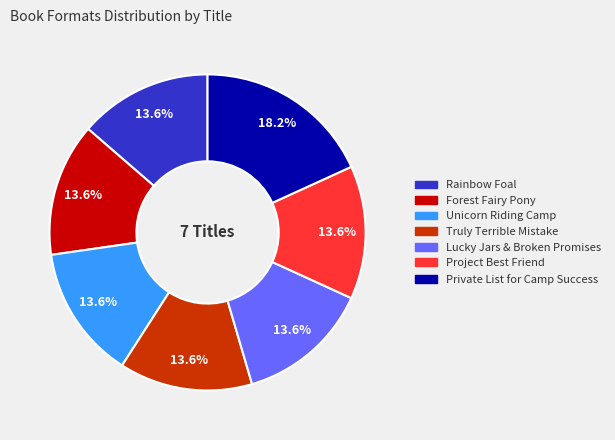

Count the number of slices in the pie.

7